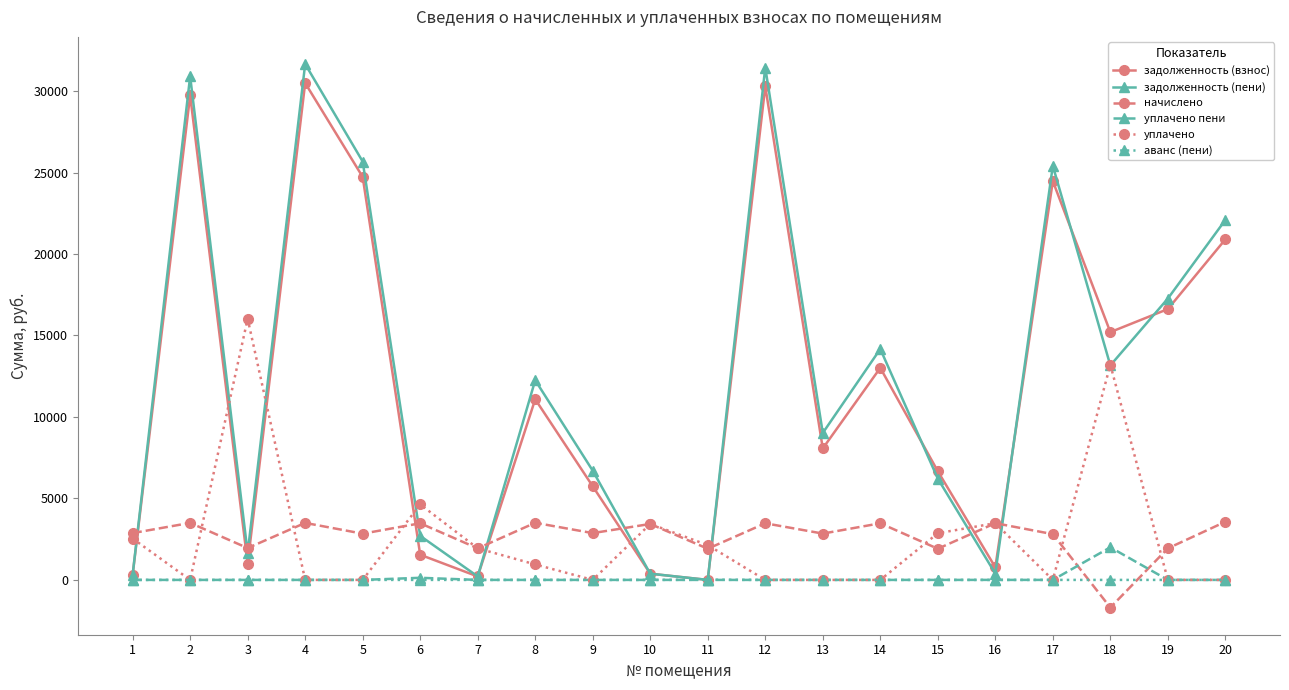

True or false: задолженность (взнос) has more than 0 interior local peaks.

True